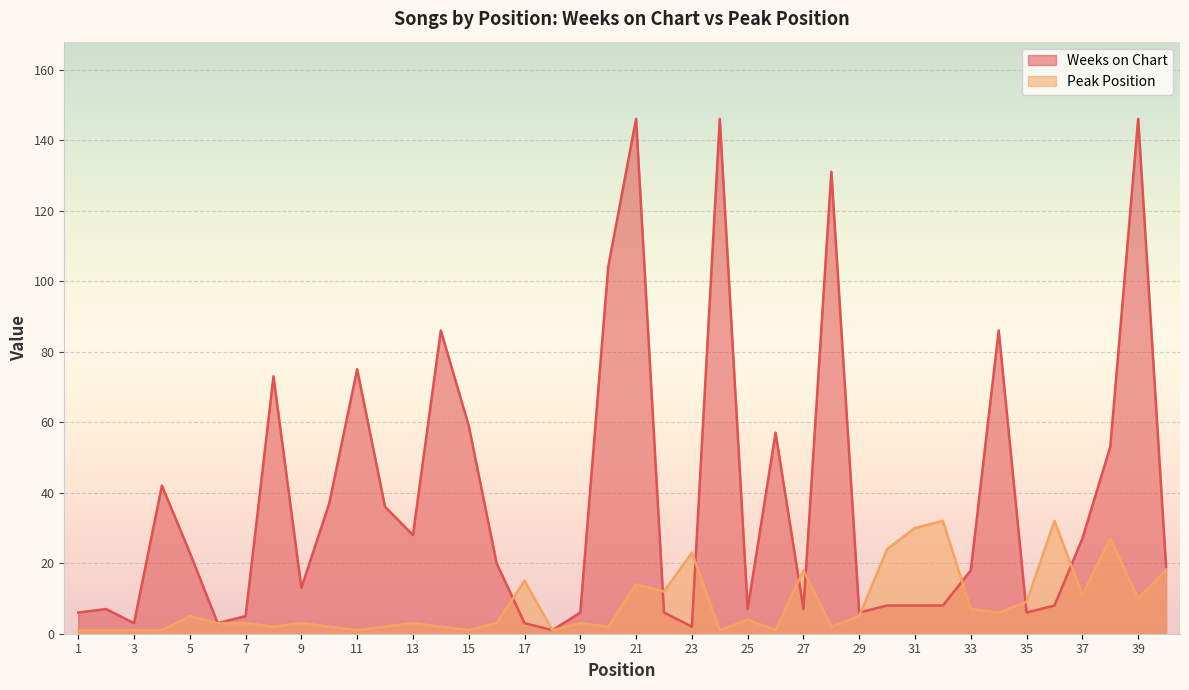

What is the value of the Weeks on Chart point at the 28th from the left?

131